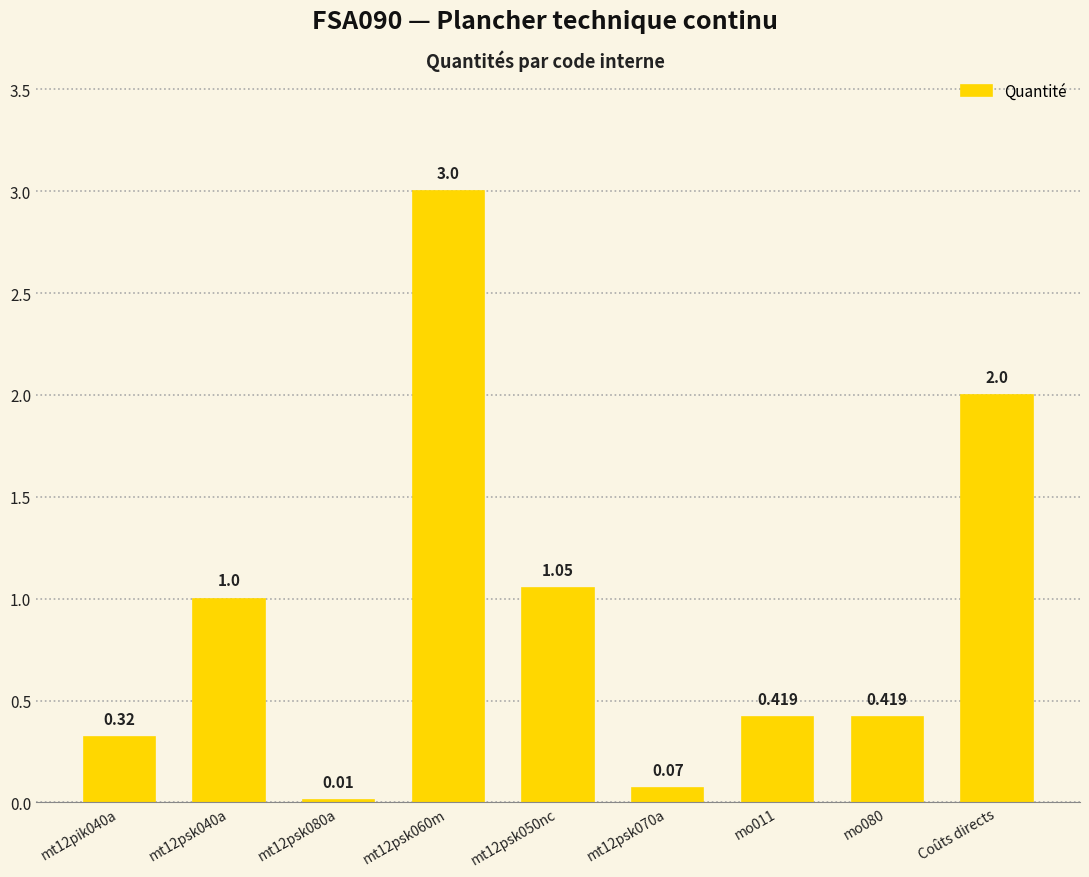

What is the sum of all values?

8.3